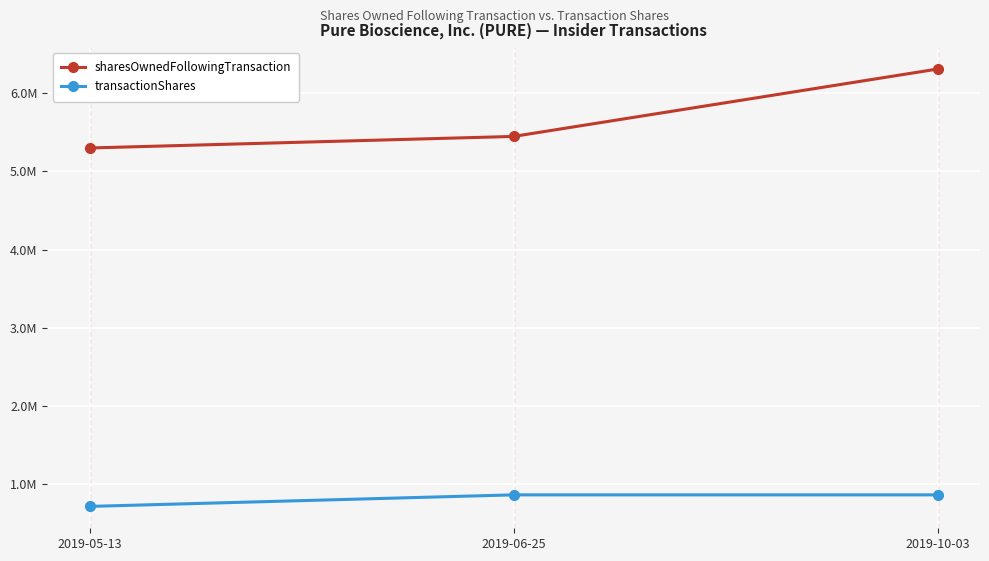

Does the chart display data point markers on the line(s)?

Yes